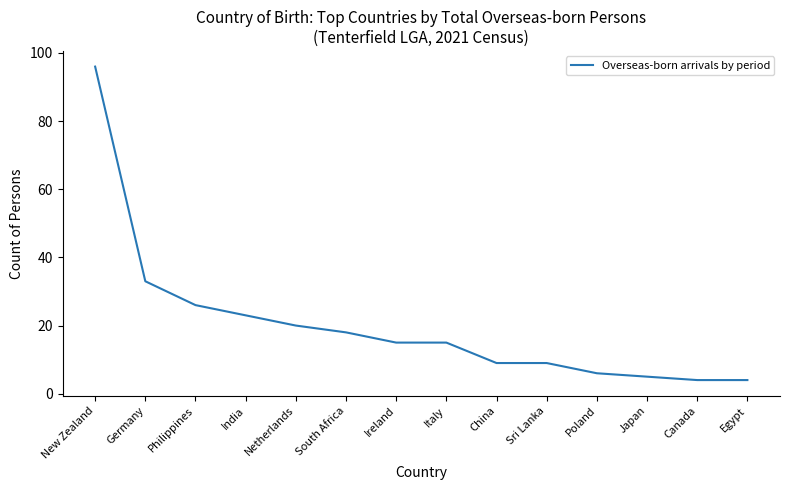

Is it true that the value at Italy is 15?

True